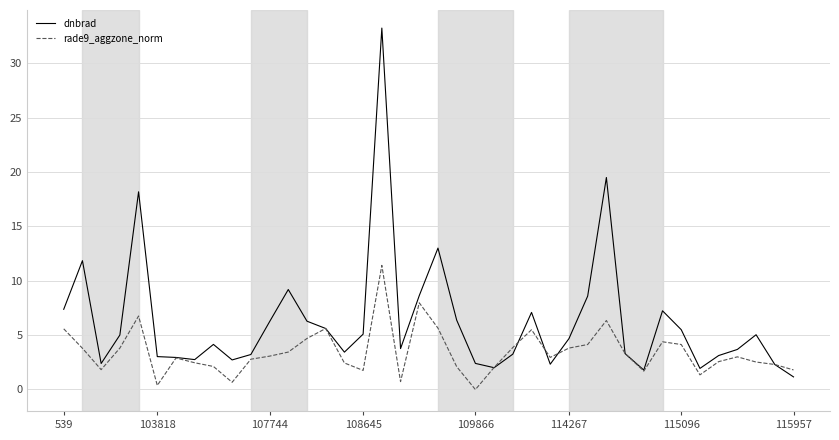

Rank the series by their maximum value, from lowest to highest.

rade9_aggzone_norm, dnbrad